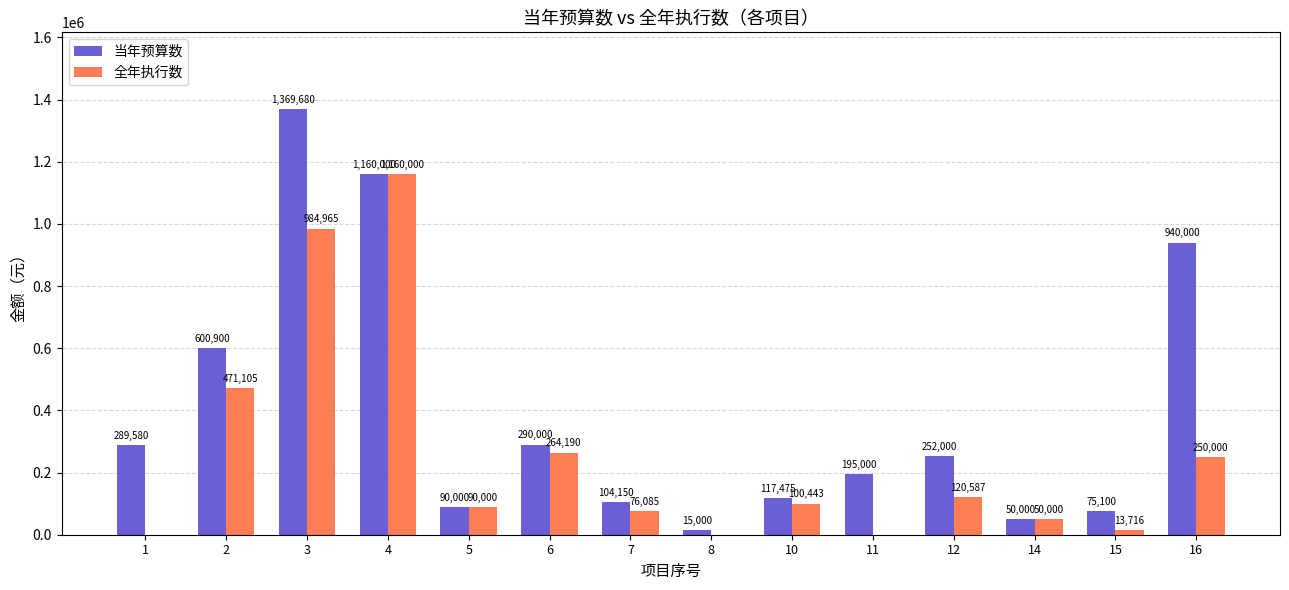

What is the maximum value shown in the chart?

1369680.0